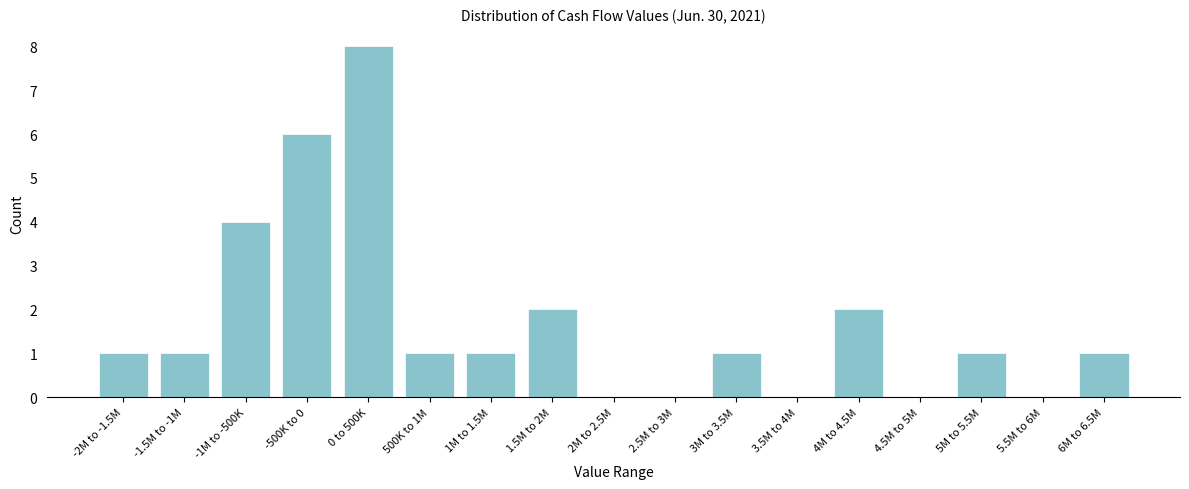

Reading left to right, what are all the values shown in this chart?

-2M to -1.5M=1	-1.5M to -1M=1	-1M to -500K=4	-500K to 0=6	0 to 500K=8	500K to 1M=1	1M to 1.5M=1	1.5M to 2M=2	2M to 2.5M=0	2.5M to 3M=0	3M to 3.5M=1	3.5M to 4M=0	4M to 4.5M=2	4.5M to 5M=0	5M to 5.5M=1	5.5M to 6M=0	6M to 6.5M=1